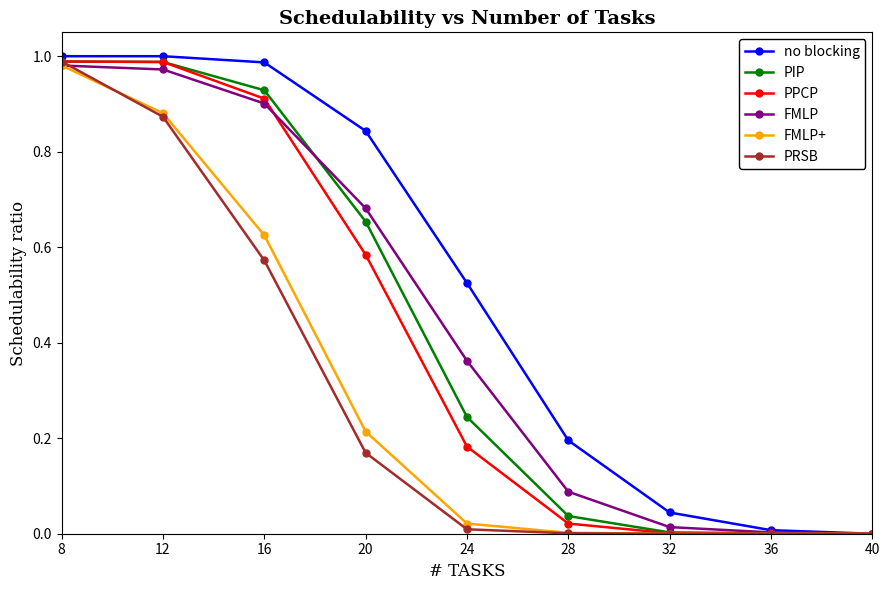

The PRSB series shows 1.0 at 8. True or false?

True